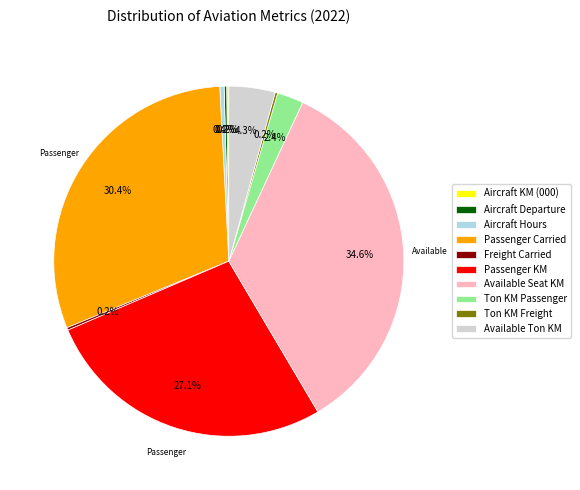

What is the largest slice in the pie chart?

Available Seat KM